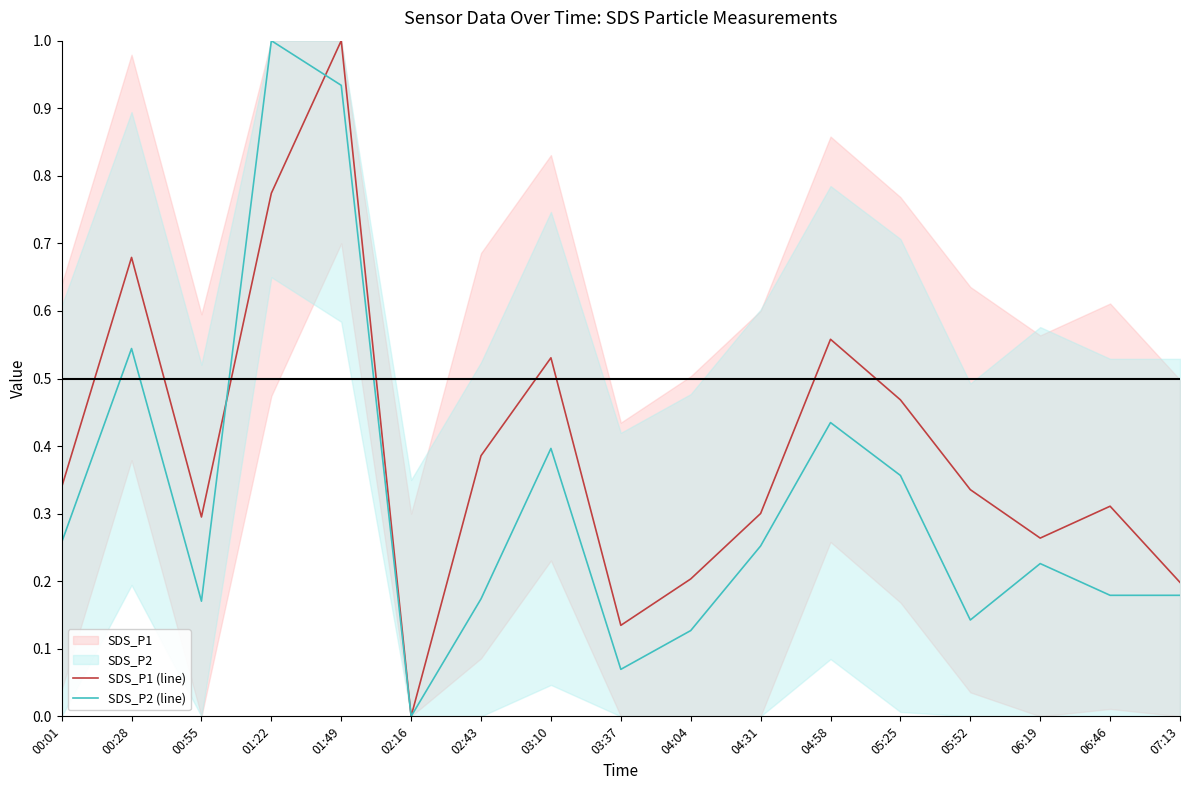

What is the average value of the SDS_P1 (line) series?

0.4